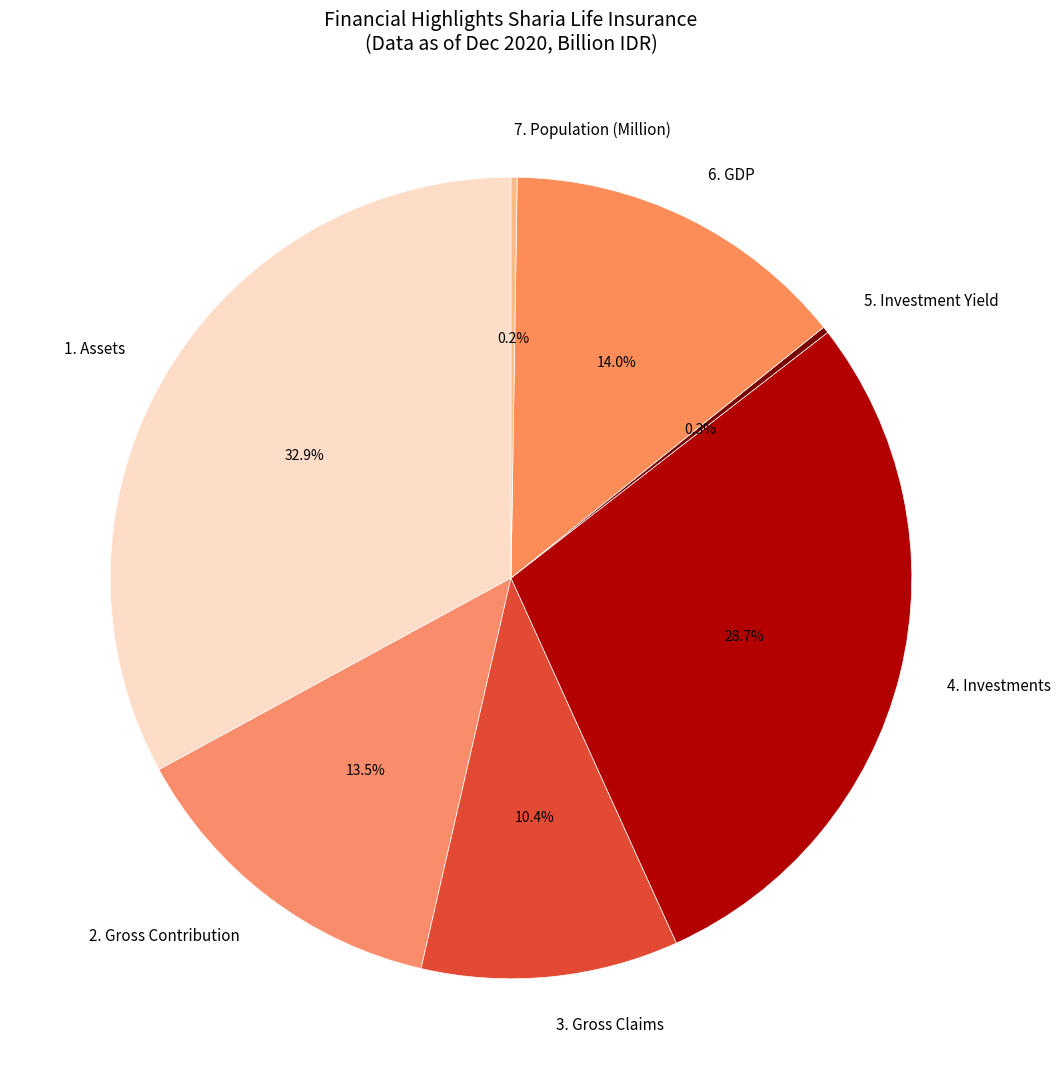

To the nearest percent, what percentage of the pie is 1. Assets?

33%